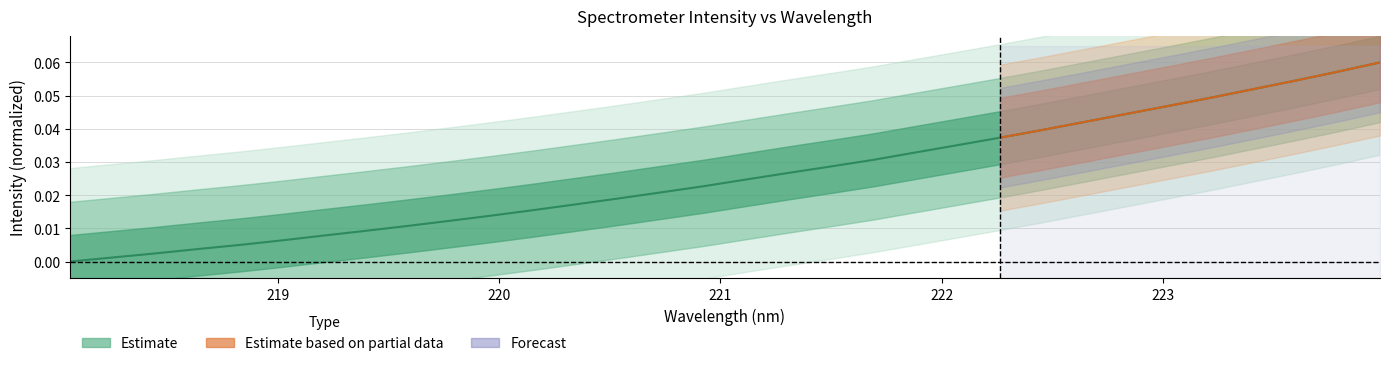

True or false: the data has more than 1 interior local peaks.

False